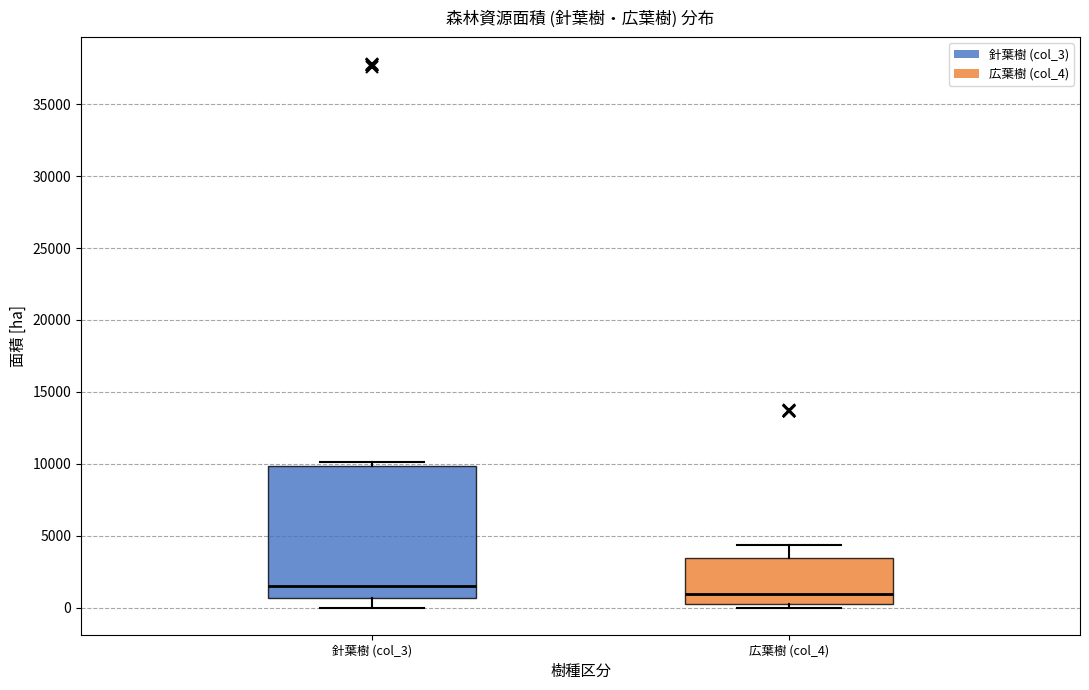

Which box has the lowest median line?

広葉樹 (col_4)